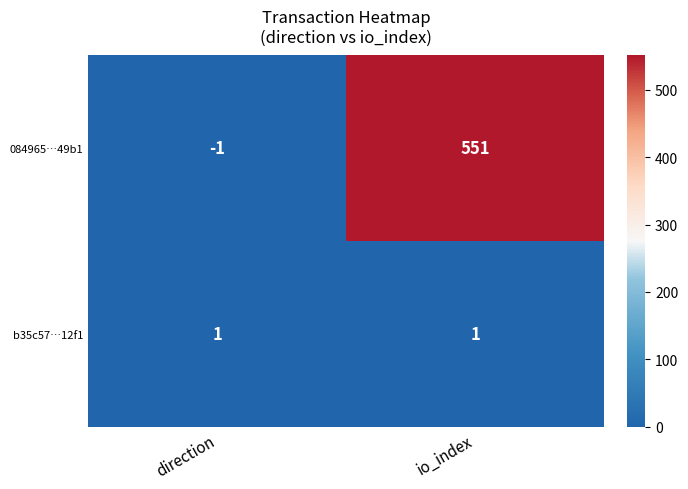

How many data points in 084965…49b1 are less than 551?

1